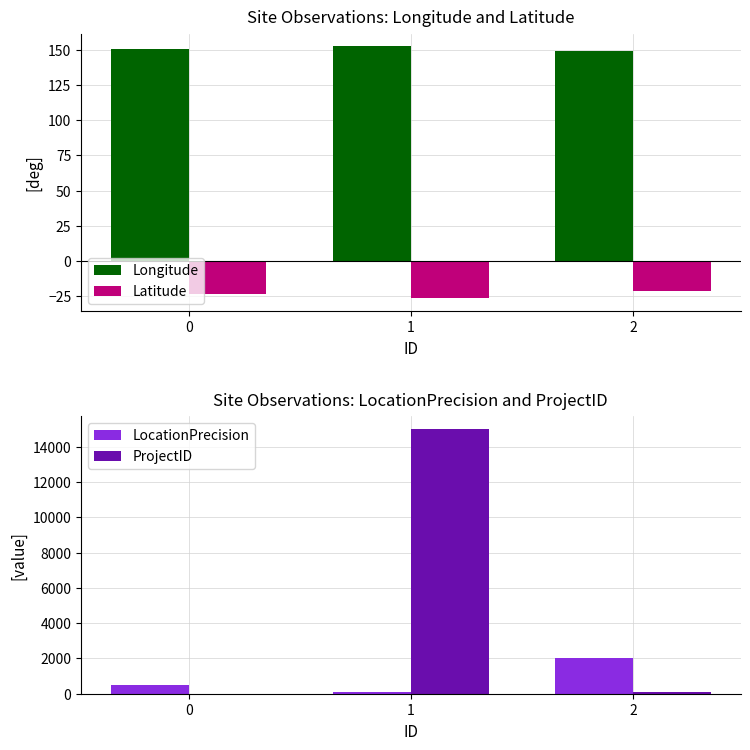

Is it true that Longitude equals 152.6 at 1?

True